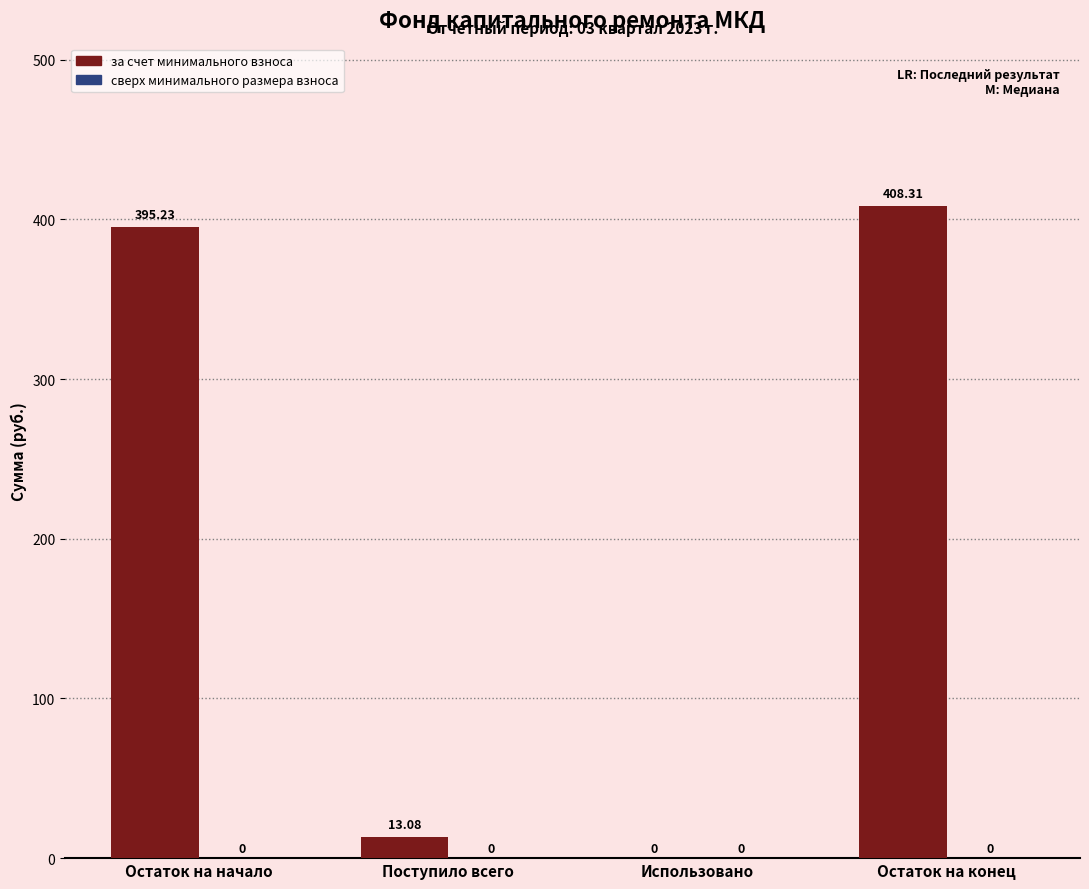

Where does the data first go above 395?

Остаток на начало